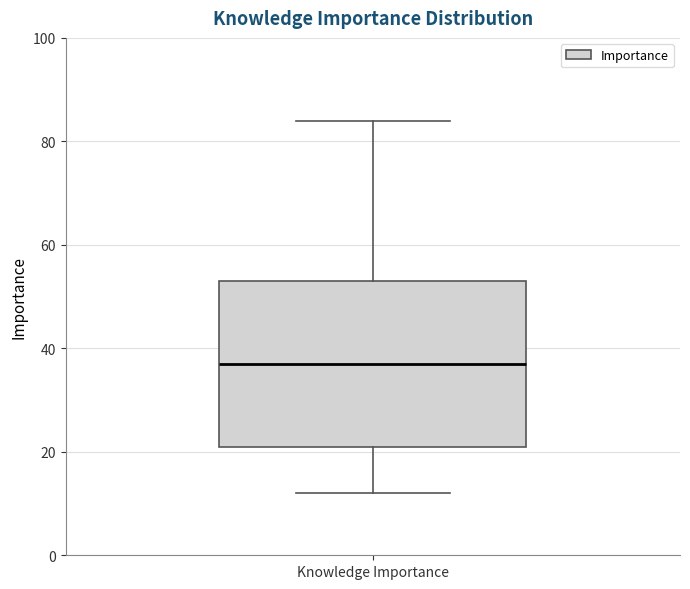

Transcribe this box plot: give where the median line is, the range the box spans, and where the two whiskers end, as read against the y-axis. The values are not printed on the chart, so give them approximately, as read against the axis.

median 38, box 22 to 54, whiskers 12 to 84